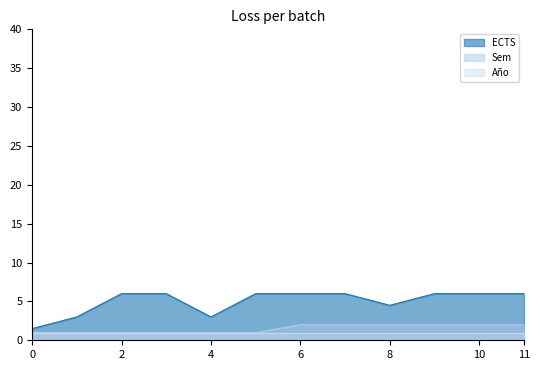

What is the difference between the highest and lowest values at 4?

2.0